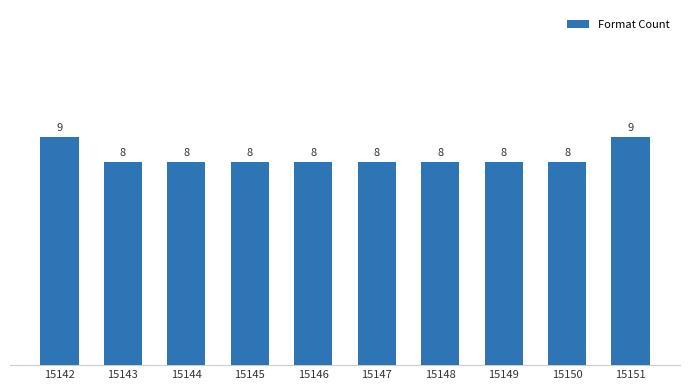

What is the greatest value displayed?

9